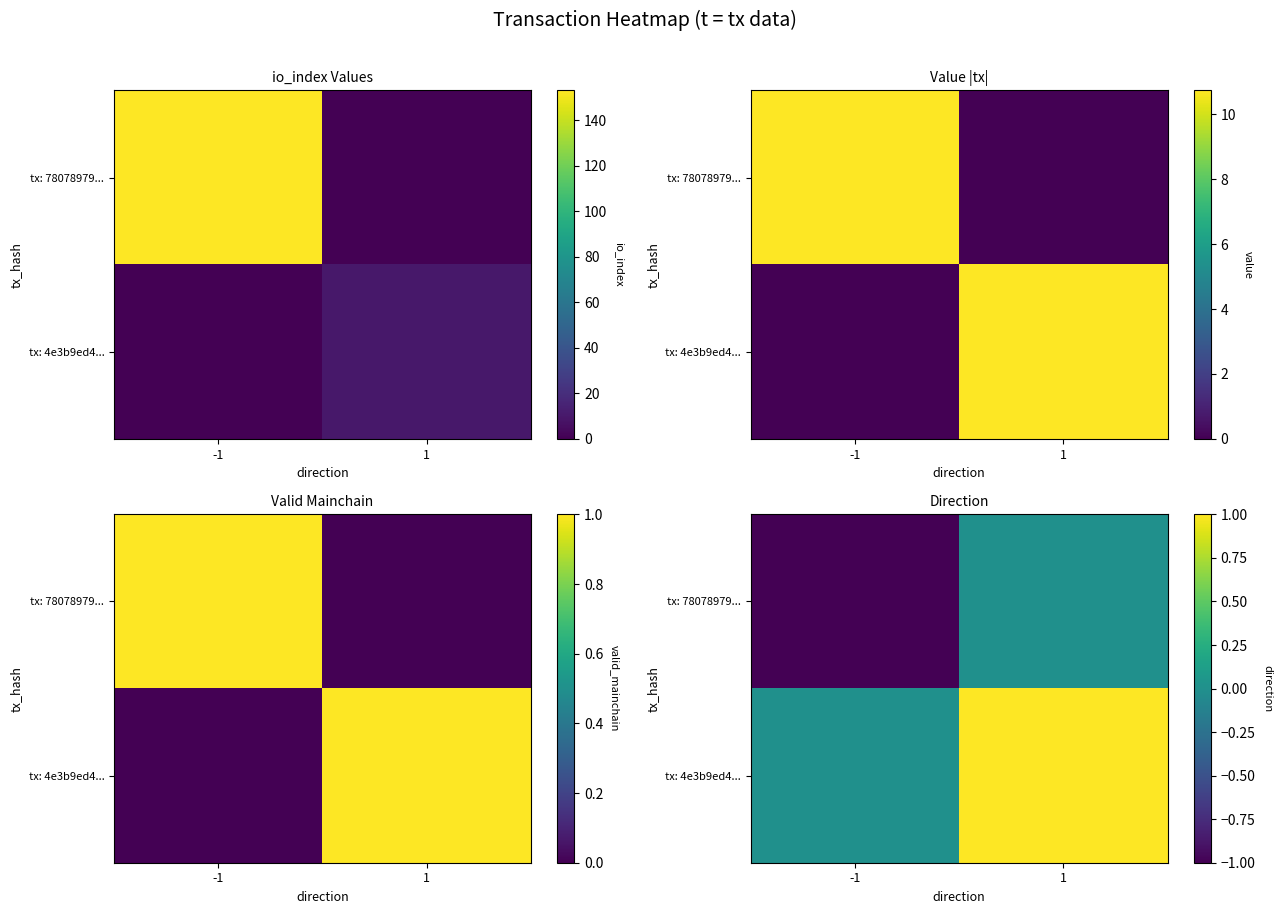

Which category has the lowest value across all series?

-1